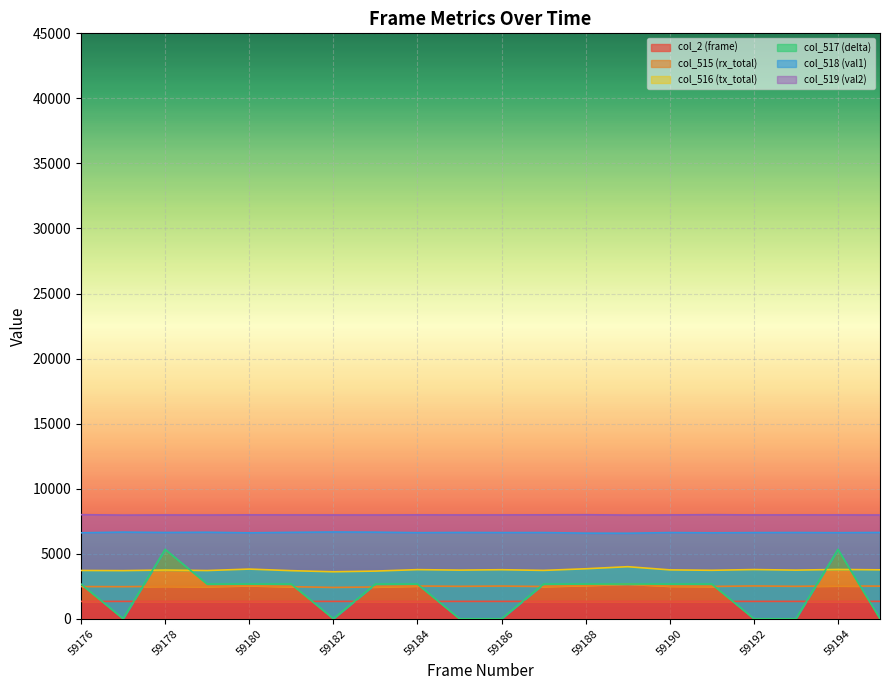

What is the approximate value of col_519 (val2) at 59178?

7977.0